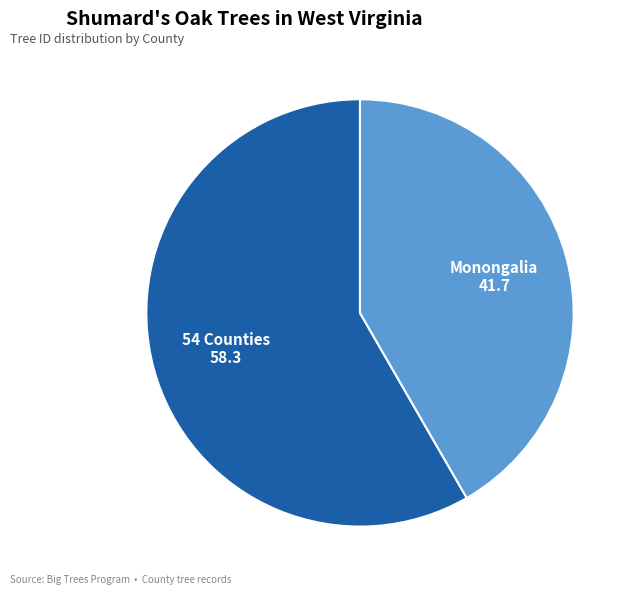

Is there any slice that represents more than half of the pie?

Yes